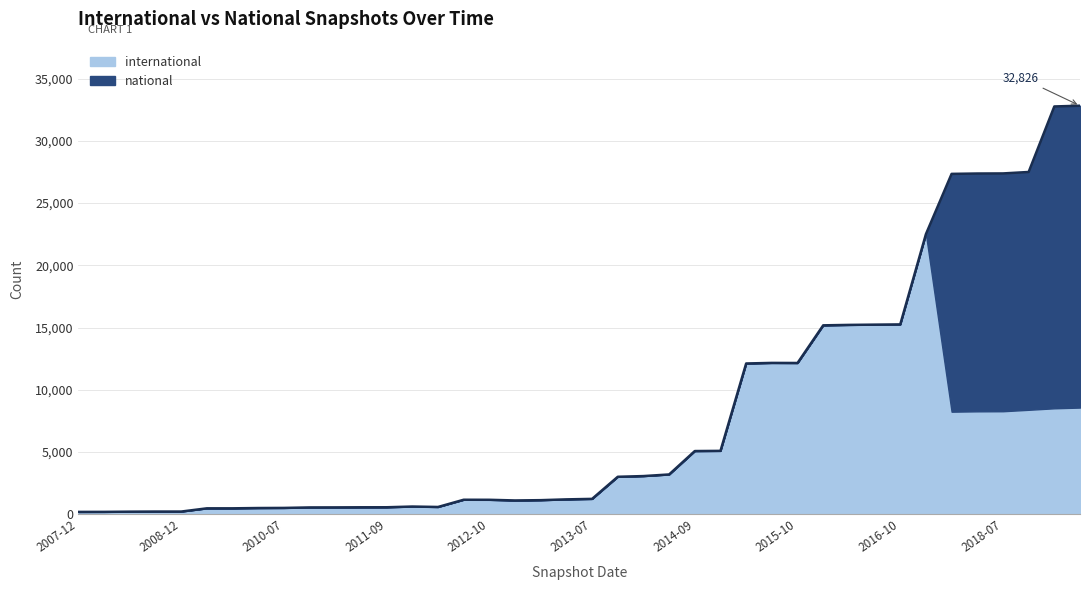

What are all the series names shown in the legend?

international, national